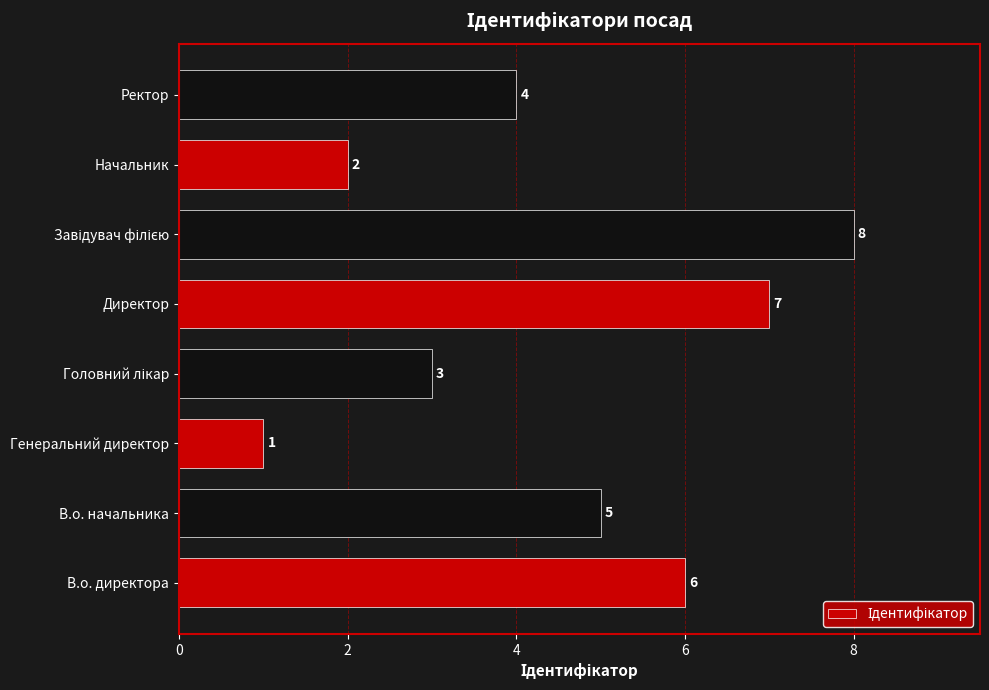

How many data points are less than 5?

4